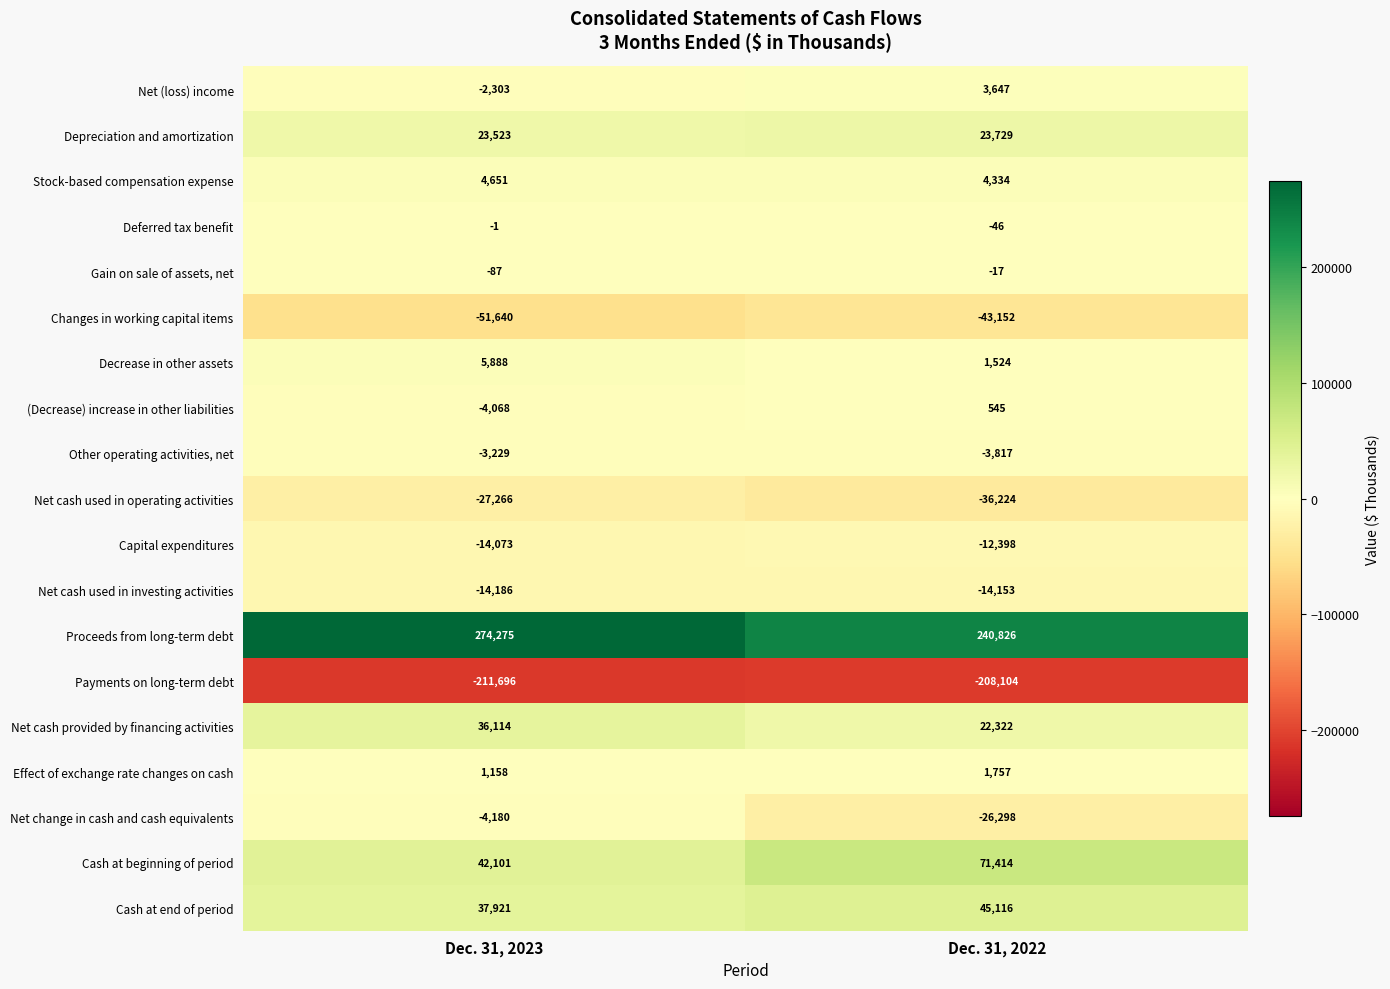

What is the spread (max minus min) of values at Dec. 31, 2023?

485971